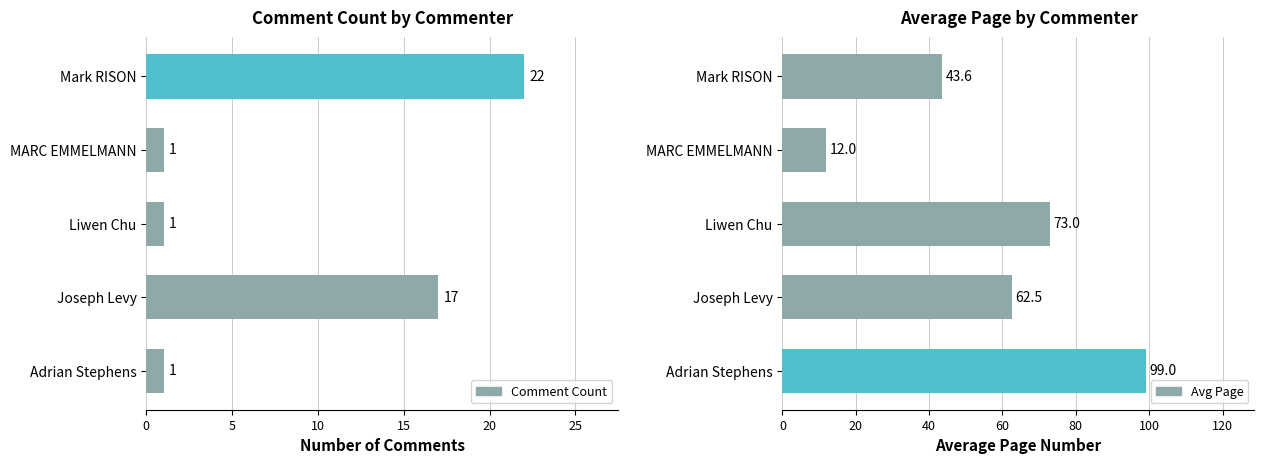

What is the difference between the second highest and minimum values in the Avg Page series?

61.0